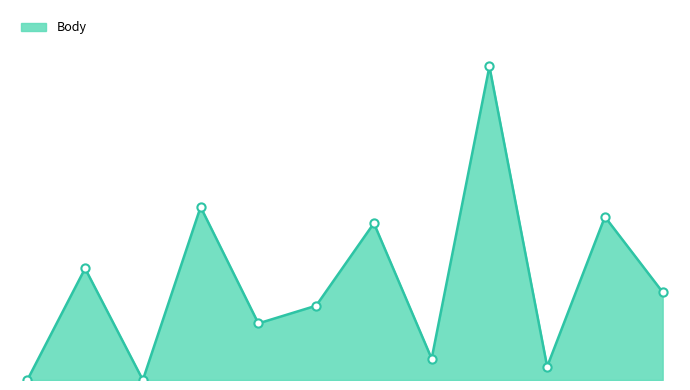

Is this an area chart (filled region under the line)?

Yes